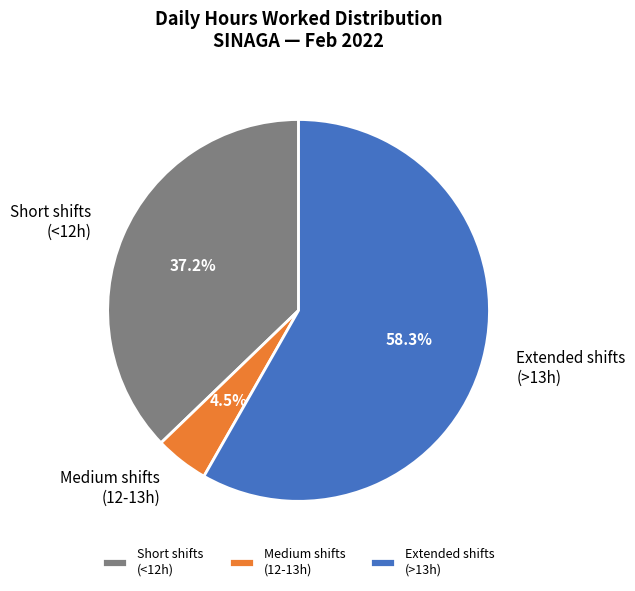

What percentage is NOT represented by Extended shifts (>13h)?

41.7%